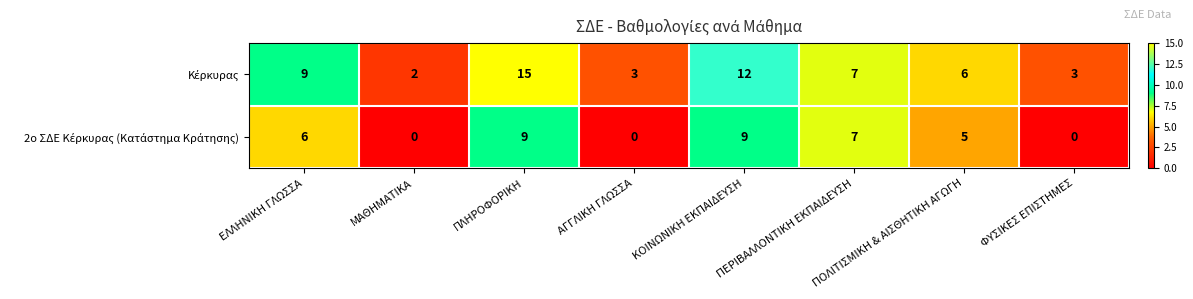

How many series are shown in this chart?

2